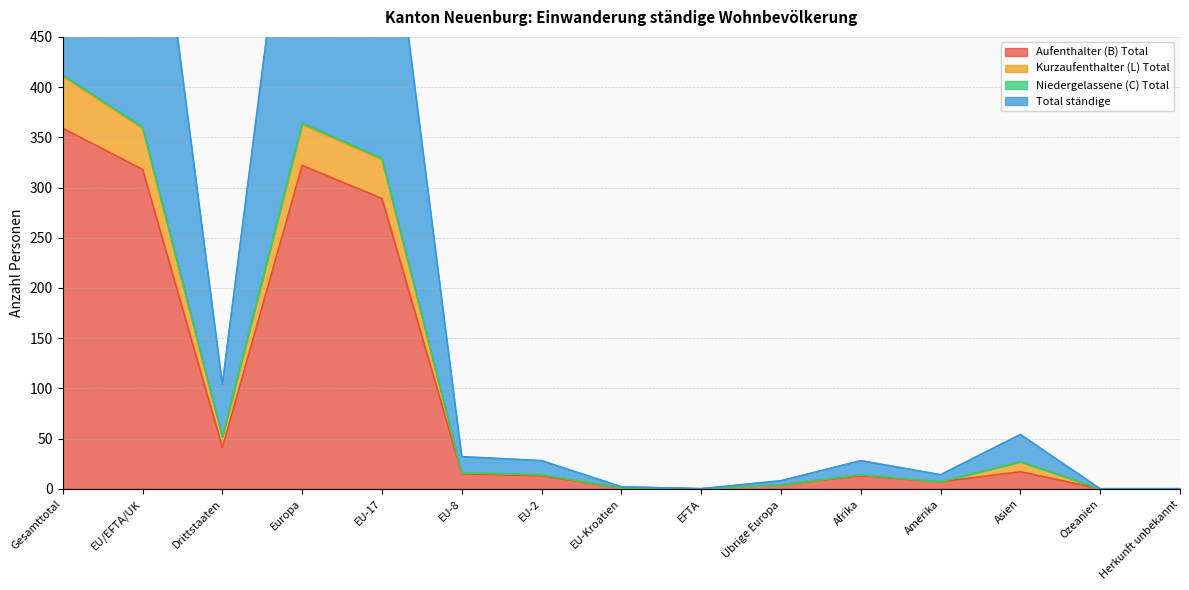

Reading left to right, what are all the values shown in this chart?

Aufenthalter (B) Total: 359	318	41	322	289	15	13	1	0	4	13	7	17	0	0
Kurzaufenthalter (L) Total: 411	359	52	363	328	16	14	1	0	4	14	7	27	0	0
Niedergelassene (C) Total: 412	360	52	364	329	16	14	1	0	4	14	7	27	0	0
Total ständige: 824	720	104	728	658	32	28	2	0	8	28	14	54	0	0